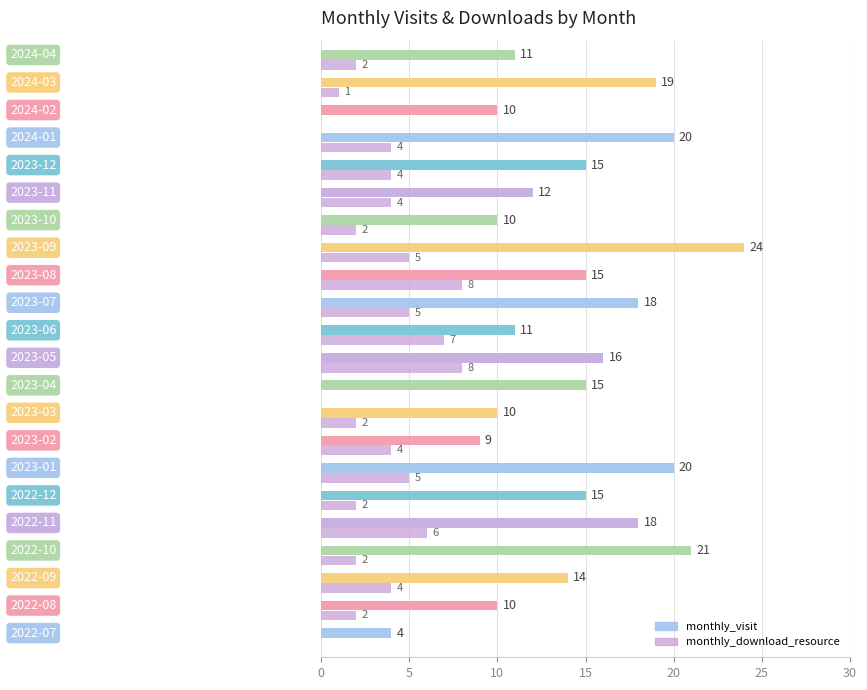

What is the sum of all monthly_visit values?

317